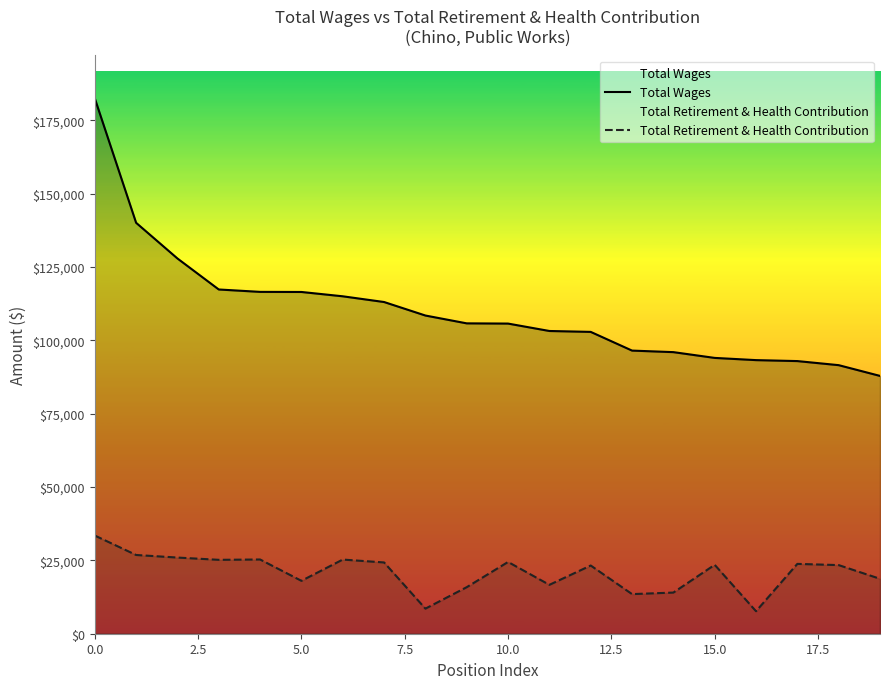

True or false: Total Wages and Total Retirement & Health Contribution intersect in this chart.

False